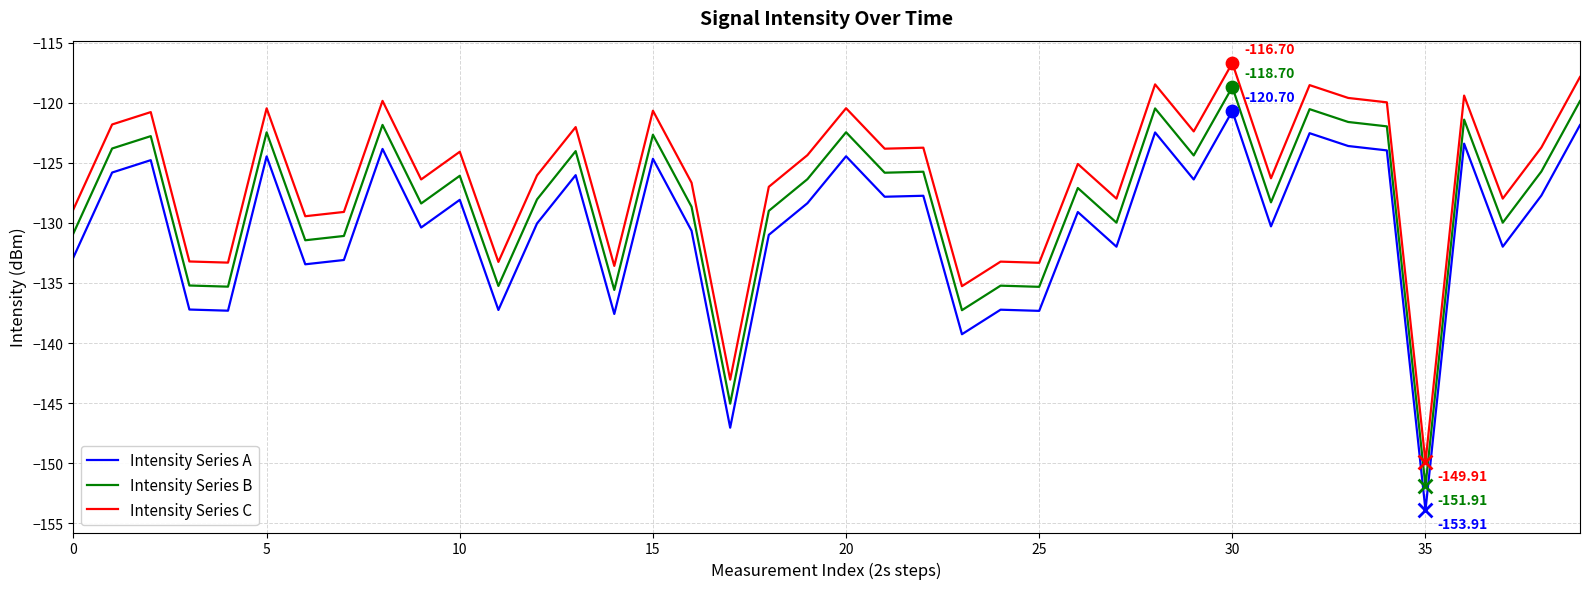

What are all the series names shown in the legend?

Intensity Series A, Intensity Series B, Intensity Series C